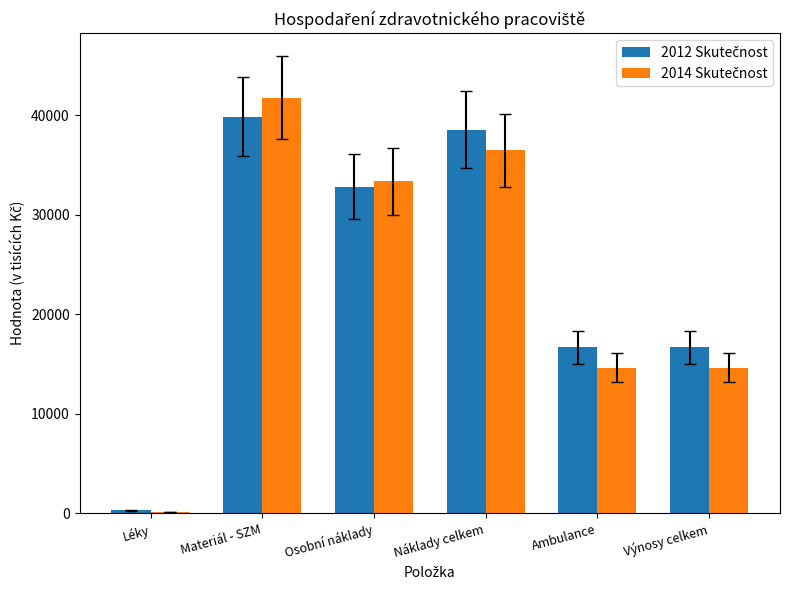

What is the total value across all series at Náklady celkem?

74978.4